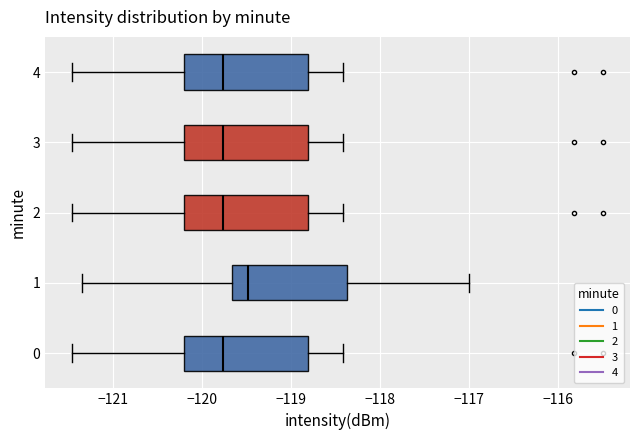

Reading bottom to top, transcribe this box plot: for each box, give where its median line is, the range the box spans, and where its two whiskers end, as read against the x-axis. The values are not printed on the chart, so give them approximately, as read against the axis.

0: median -119.8, box -120.2 to -118.8, whiskers -121.5 to -118.4
1: median -119.5, box -119.7 to -118.4, whiskers -121.3 to -117.0
2: median -119.8, box -120.2 to -118.8, whiskers -121.5 to -118.4
3: median -119.8, box -120.2 to -118.8, whiskers -121.5 to -118.4
4: median -119.8, box -120.2 to -118.8, whiskers -121.5 to -118.4